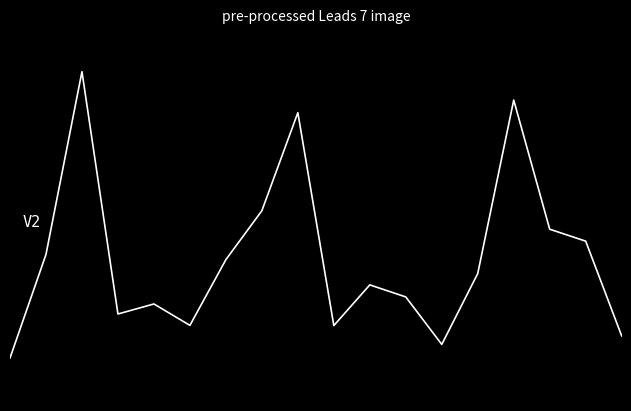

What is the difference between the maximum and minimum values?

6.0